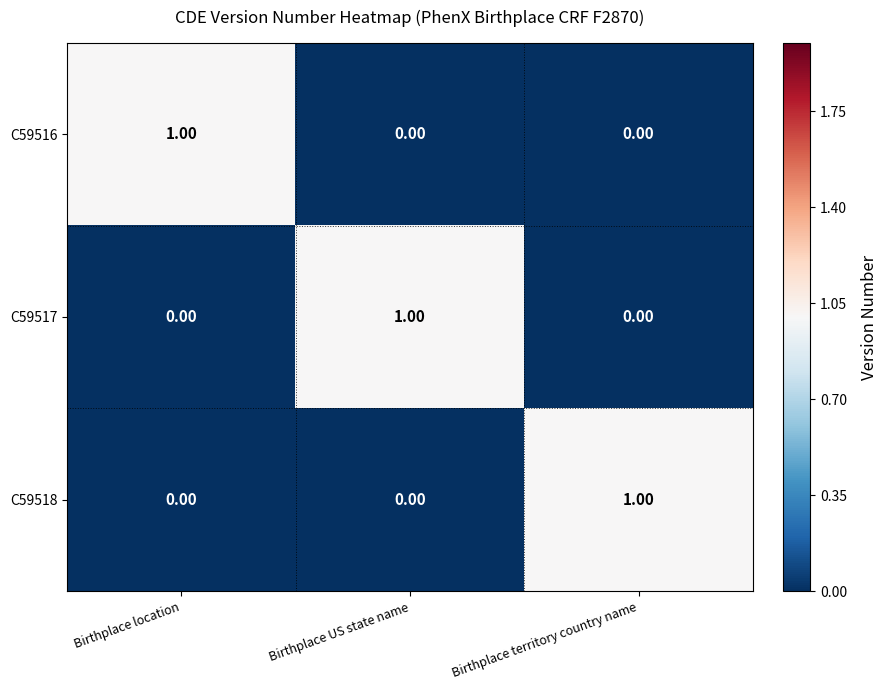

At how many categories does at least one series exceed 0?

3